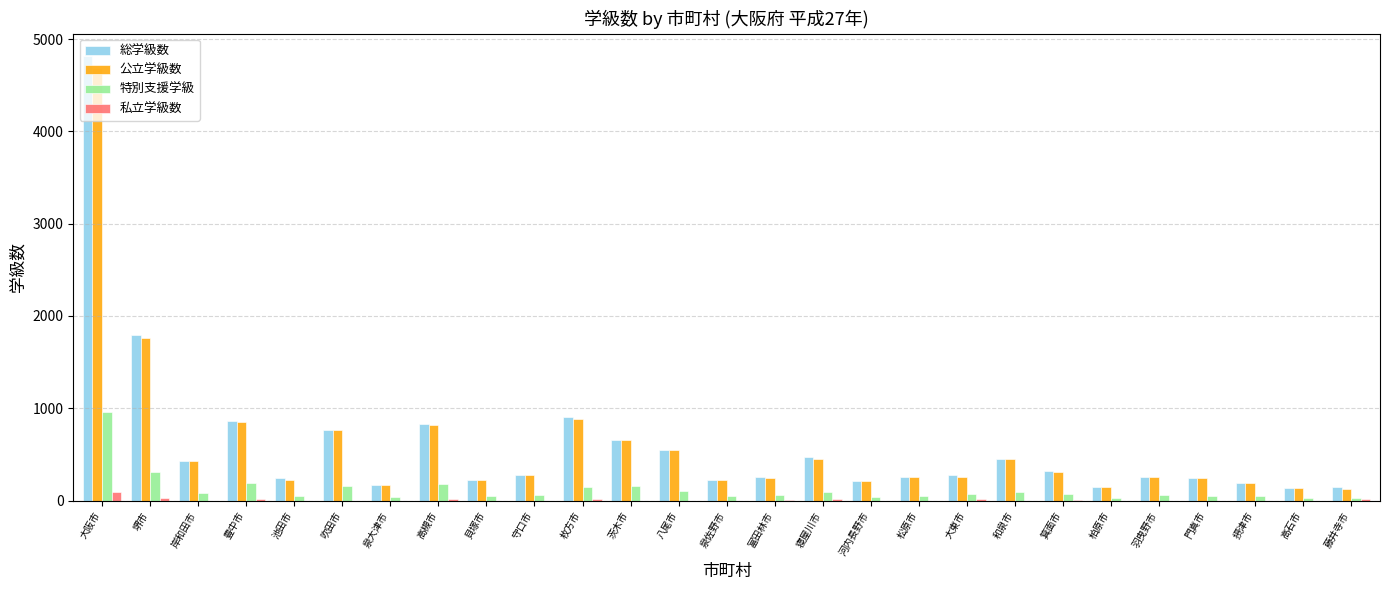

How many distinct data groups are displayed?

4